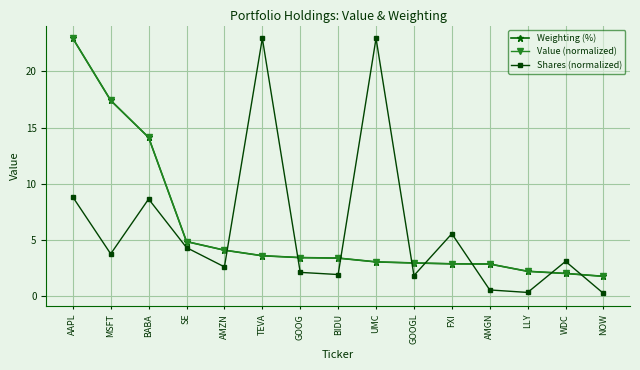

What is the spread (max minus min) of values at MSFT?

13.7